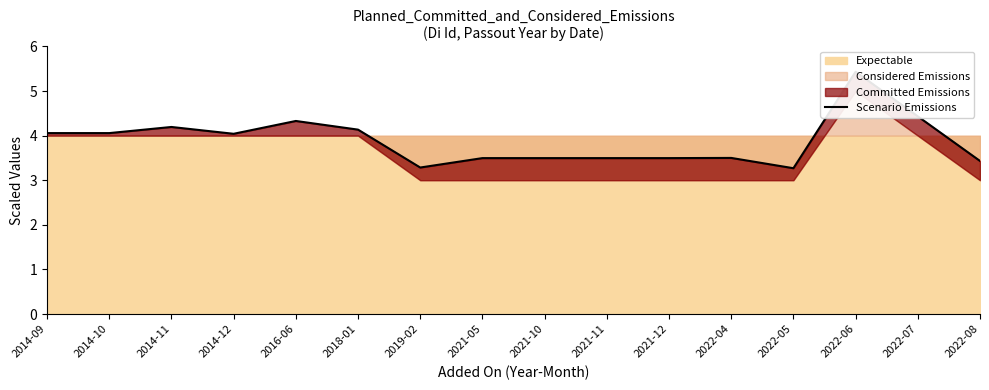

How many data points does each series have?

16